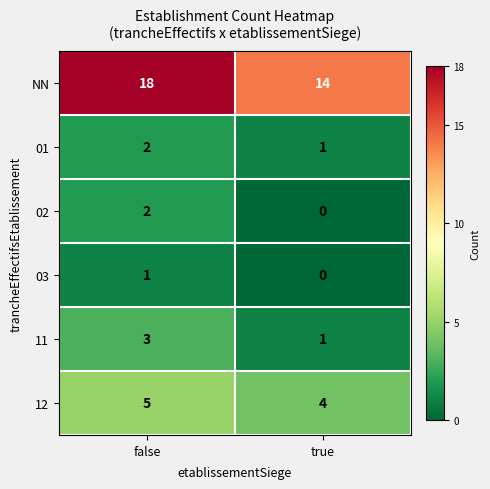

What is the difference between the highest and lowest values at true?

14